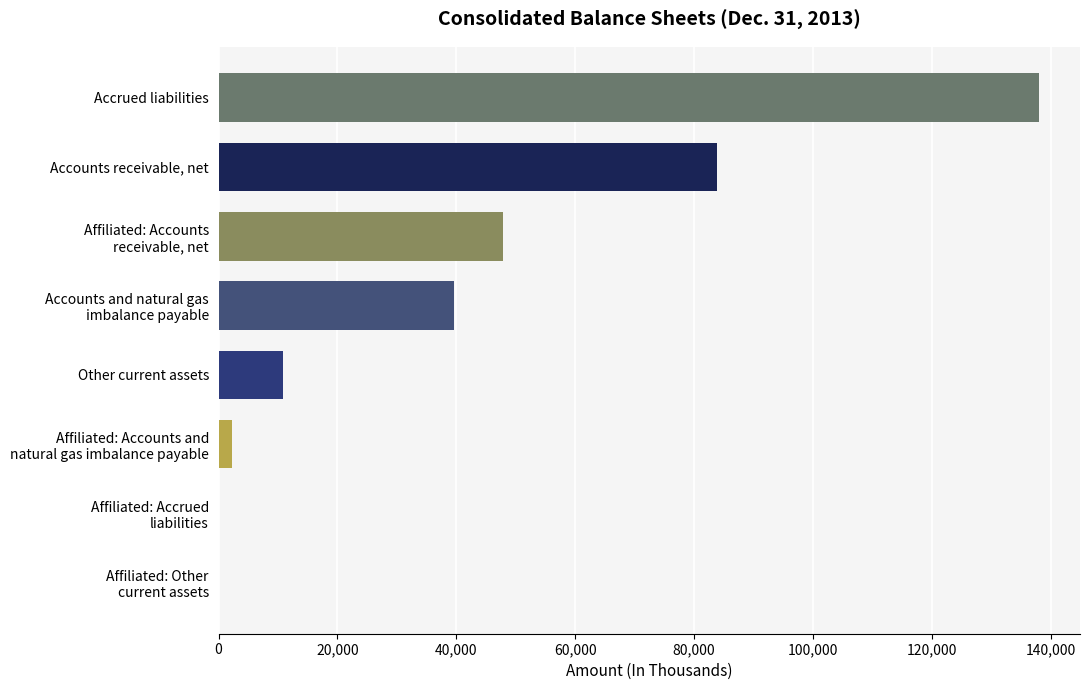

What is the sum of all values?

322665